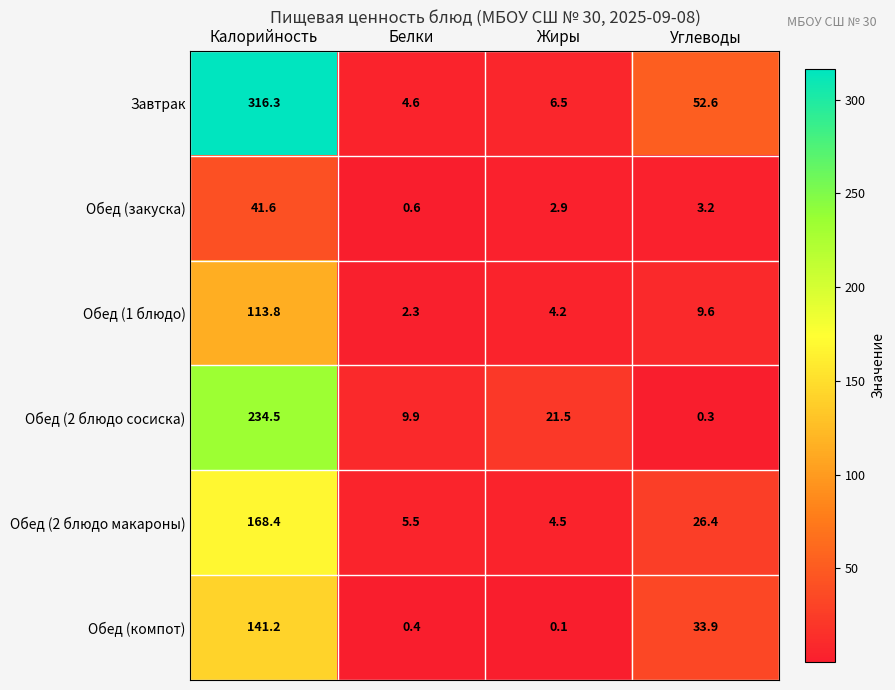

Between Калорийность and Жиры, which series saw the biggest shift?

Завтрак